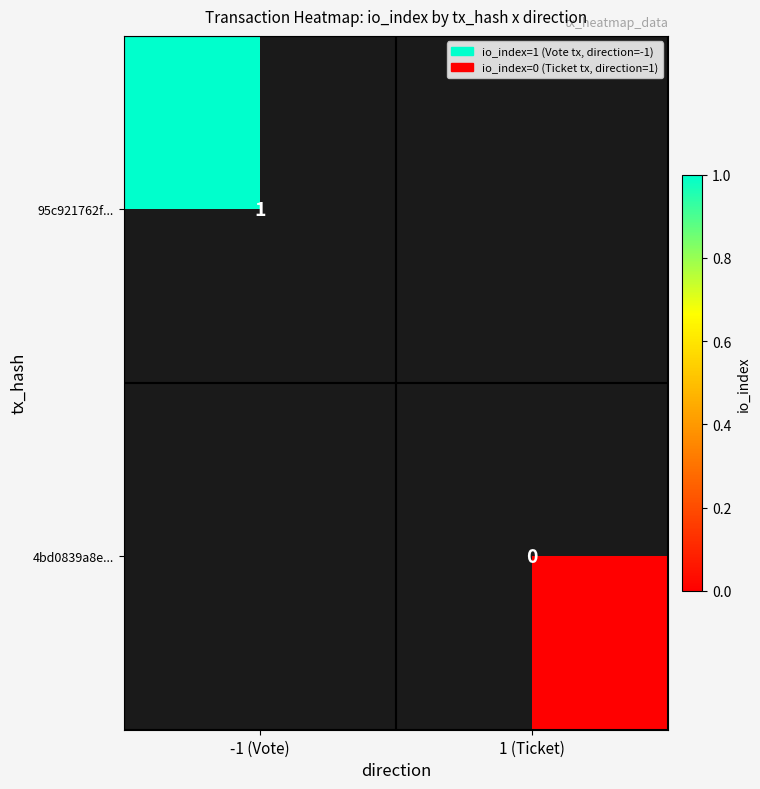

Is it true that 95c921762f... equals 1 at -1 (Vote)?

True